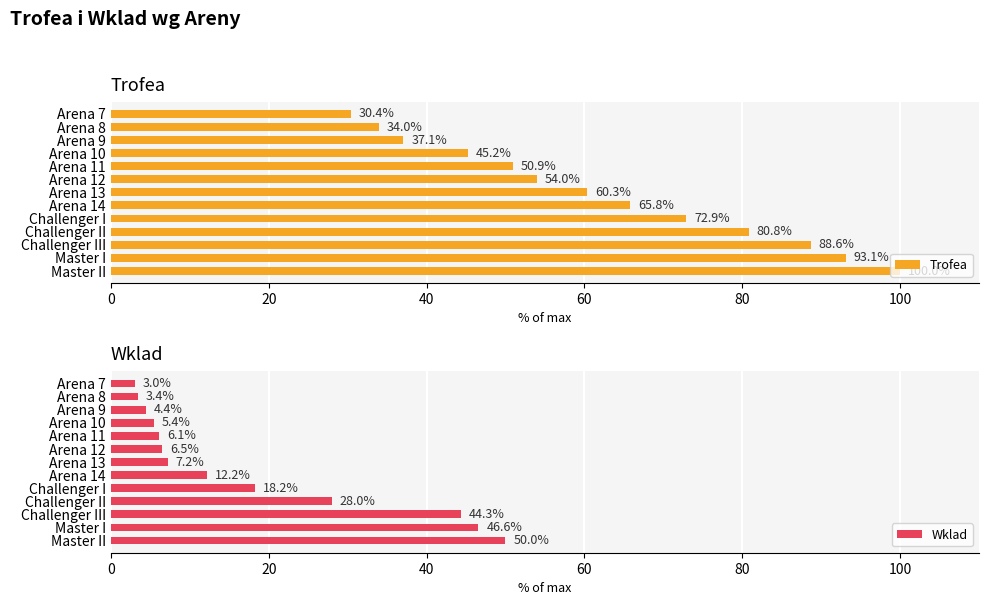

The Trofea series shows 50.9 at Arena 11. True or false?

True